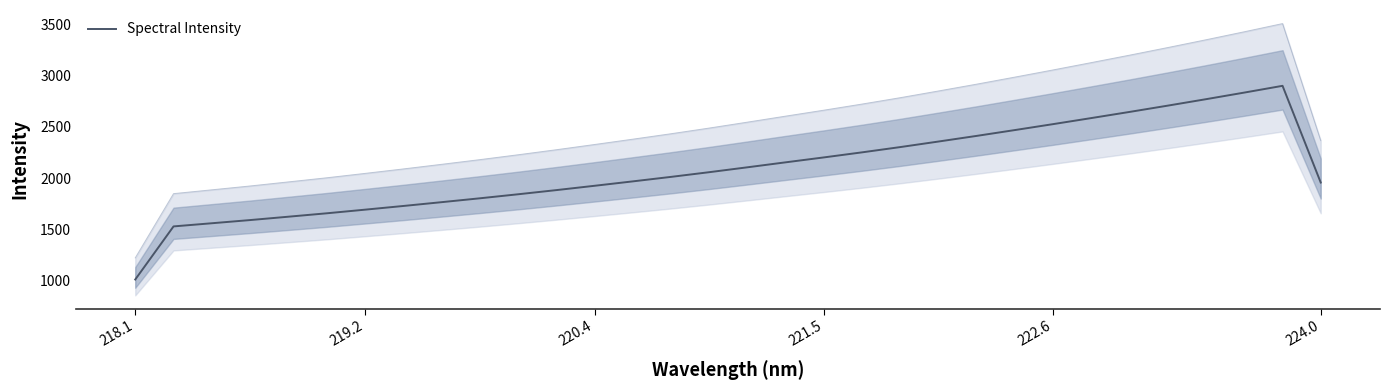

Reading right to left, what are all the values shown in this chart?

1956.0	2901.0	2835.0	2770.6	2707.7	2646.2	2586.2	2527.0	2469.0	2412.1	2356.9	2302.7	2251.1	2201.6	2153.5	2105.0	2057.1	2011.2	1967.3	1924.2	1881.9	1841.2	1801.9	1764.0	1726.9	1690.8	1655.4	1622.1	1589.2	1558.2	1527.3	1008.4